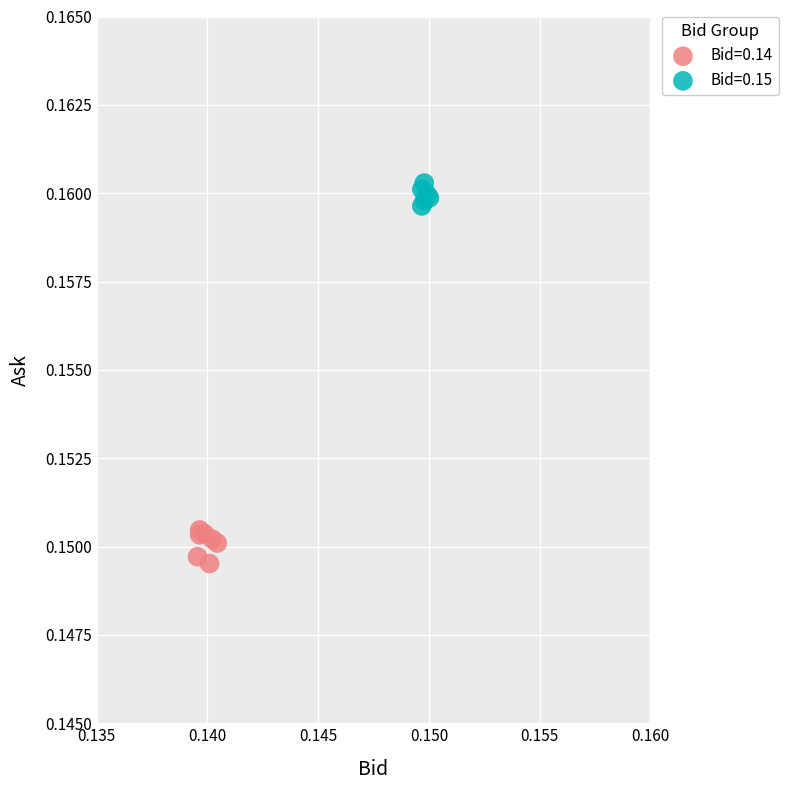

Which series reaches the maximum Y coordinate?

Bid=0.15